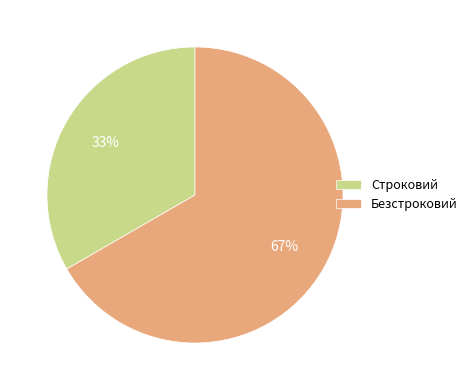

Do Безстроковий and Строковий together represent more than half of the pie?

Yes